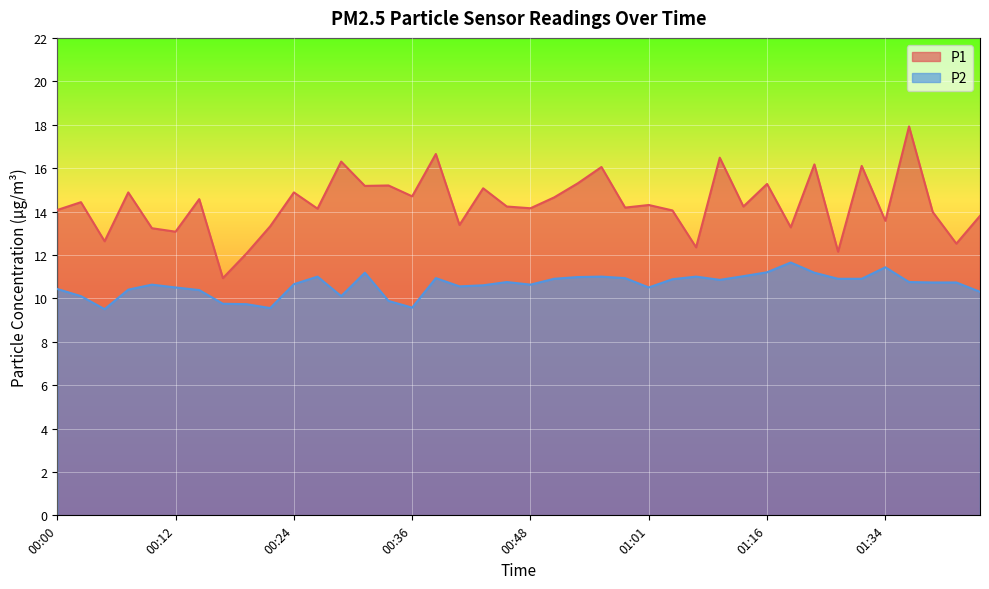

Reading left to right, transcribe all the data shown in this chart.

P1: 00:00=14.1	00:02=14.4	00:05=12.6	00:07=14.9	00:09=13.2	00:12=13.1	00:14=14.6	00:17=10.9	00:19=12.1	00:22=13.3	00:24=14.9	00:27=14.1	00:29=16.3	00:31=15.2	00:34=15.2	00:36=14.7	00:39=16.6	00:41=13.4	00:44=15.1	00:46=14.2	00:48=14.2	00:51=14.7	00:53=15.3	00:56=16.1	00:58=14.2	01:01=14.3	01:03=14.1	01:08=12.3	01:11=16.5	01:13=14.2	01:16=15.3	01:18=13.3	01:21=16.2	01:23=12.2	01:32=16.1	01:34=13.6	01:37=17.9	01:39=14.0	01:41=12.5	01:44=13.8
P2: 00:00=10.4	00:02=10.1	00:05=9.5	00:07=10.4	00:09=10.6	00:12=10.5	00:14=10.4	00:17=9.8	00:19=9.7	00:22=9.6	00:24=10.7	00:27=11.0	00:29=10.1	00:31=11.2	00:34=9.9	00:36=9.6	00:39=10.9	00:41=10.6	00:44=10.6	00:46=10.8	00:48=10.6	00:51=10.9	00:53=11.0	00:56=11.0	00:58=10.9	01:01=10.5	01:03=10.9	01:08=11.0	01:11=10.8	01:13=11.0	01:16=11.2	01:18=11.7	01:21=11.2	01:23=10.9	01:32=10.9	01:34=11.4	01:37=10.8	01:39=10.7	01:41=10.7	01:44=10.3